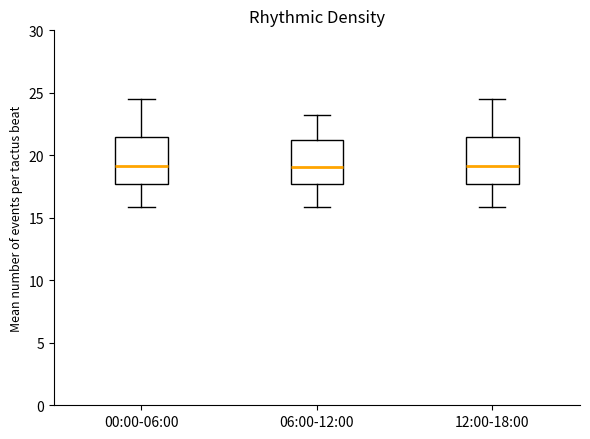

Where is the upper edge of the box for 06:00-12:00 on the y-axis? The values are not printed on the chart, so give them approximately, as read against the axis.

21.0